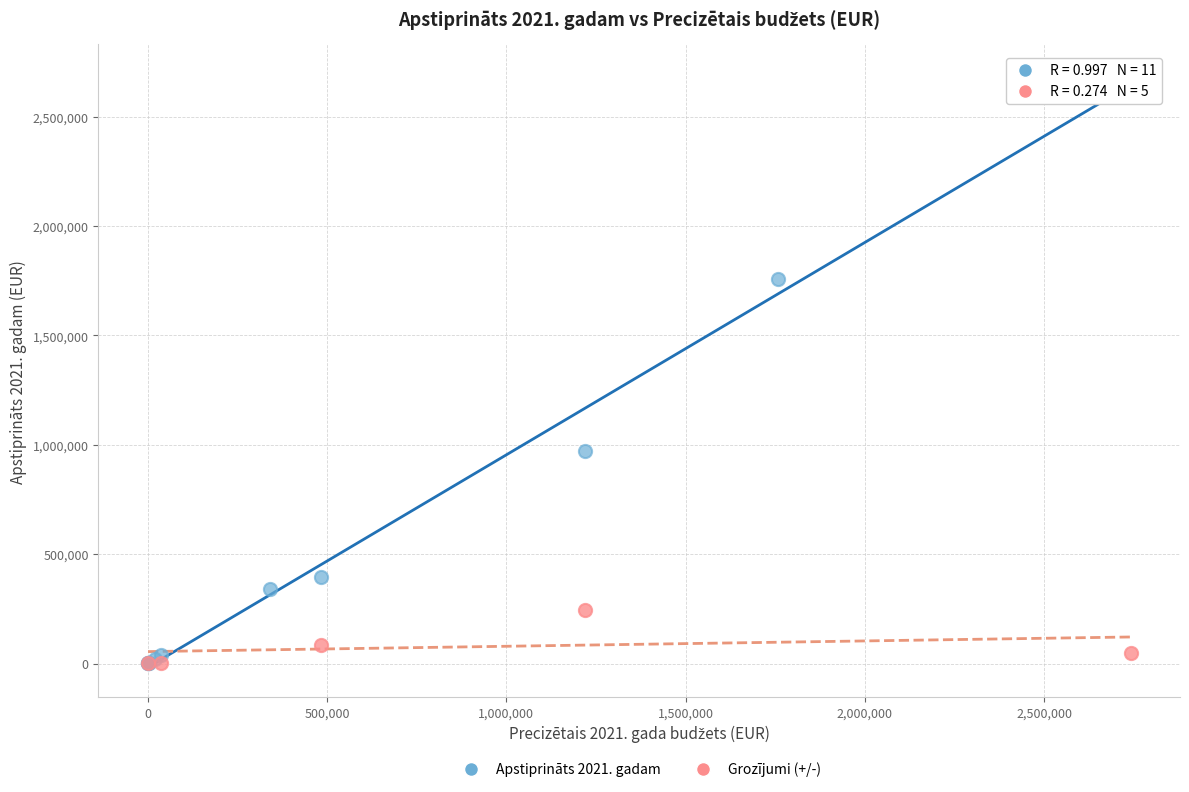

Which series contains the highest Y value?

Apstiprināts 2021. gadam